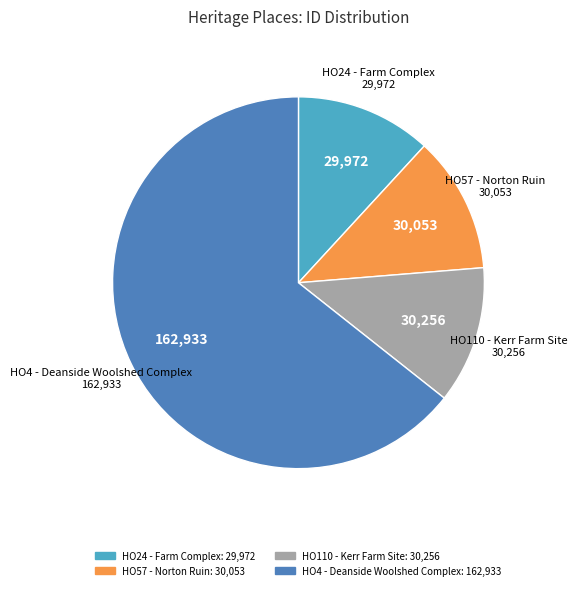

How many segments does this pie chart have?

4